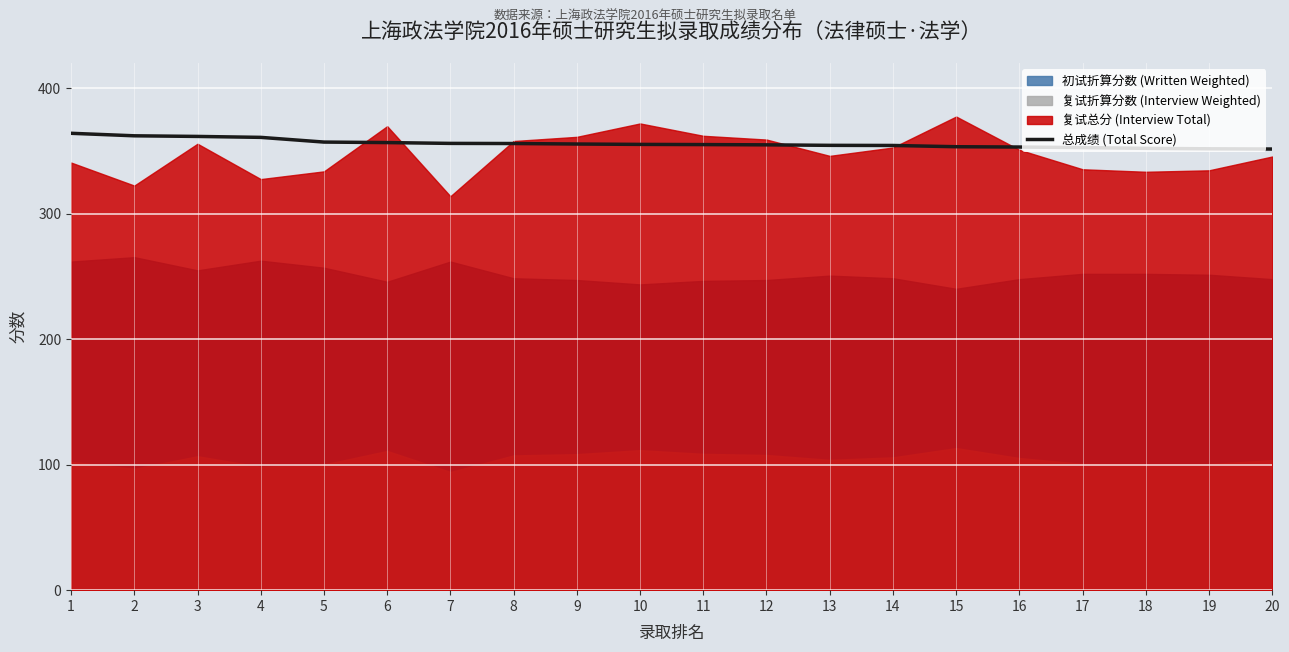

Does the chart display data point markers on the line(s)?

No